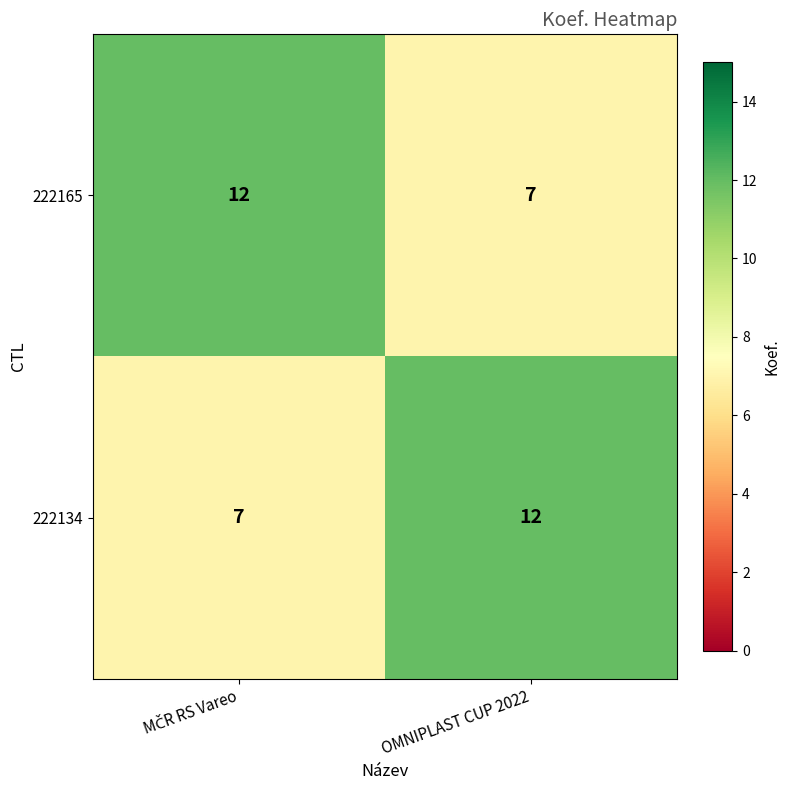

What is the total value across all series at OMNIPLAST CUP 2022?

19